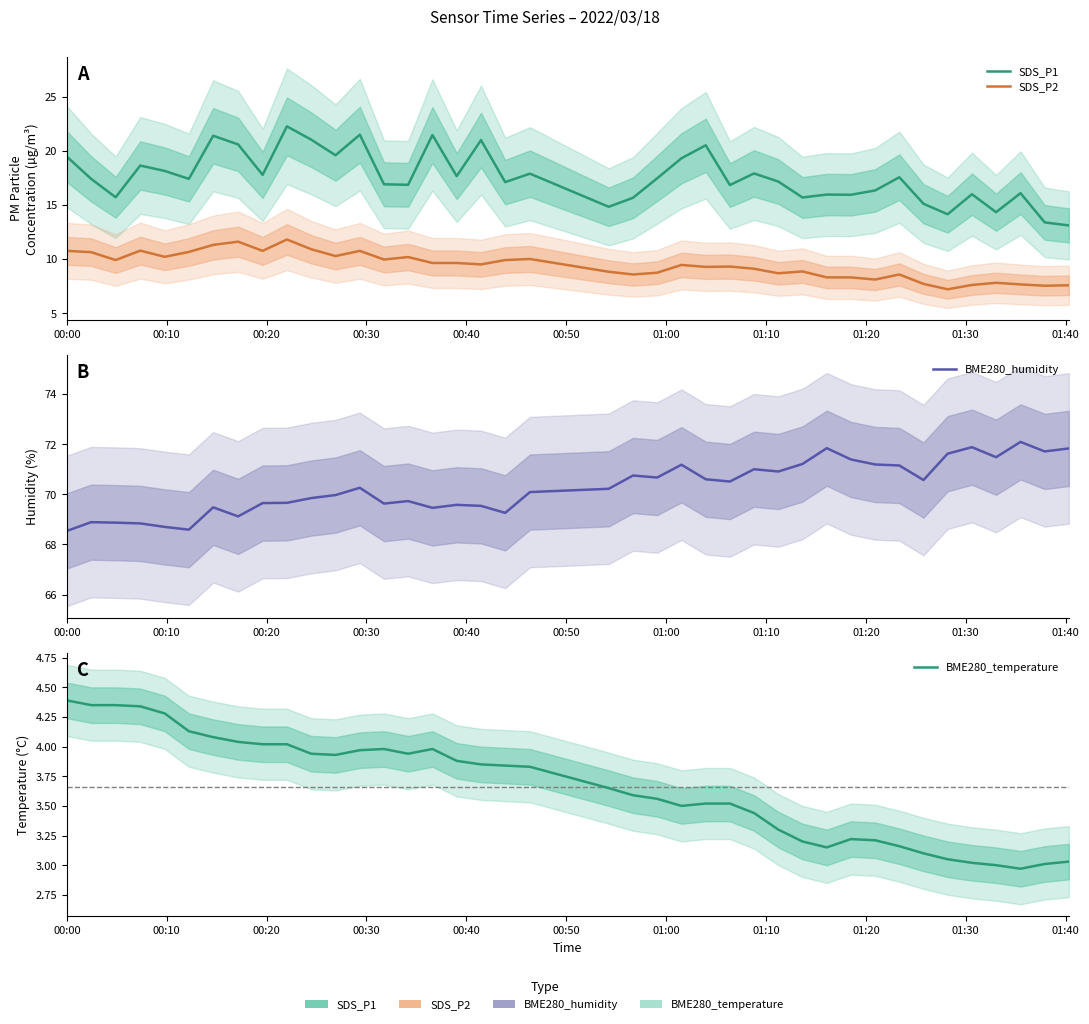

What are all the series names shown in the legend?

SDS_P1, SDS_P2, BME280_humidity, BME280_temperature